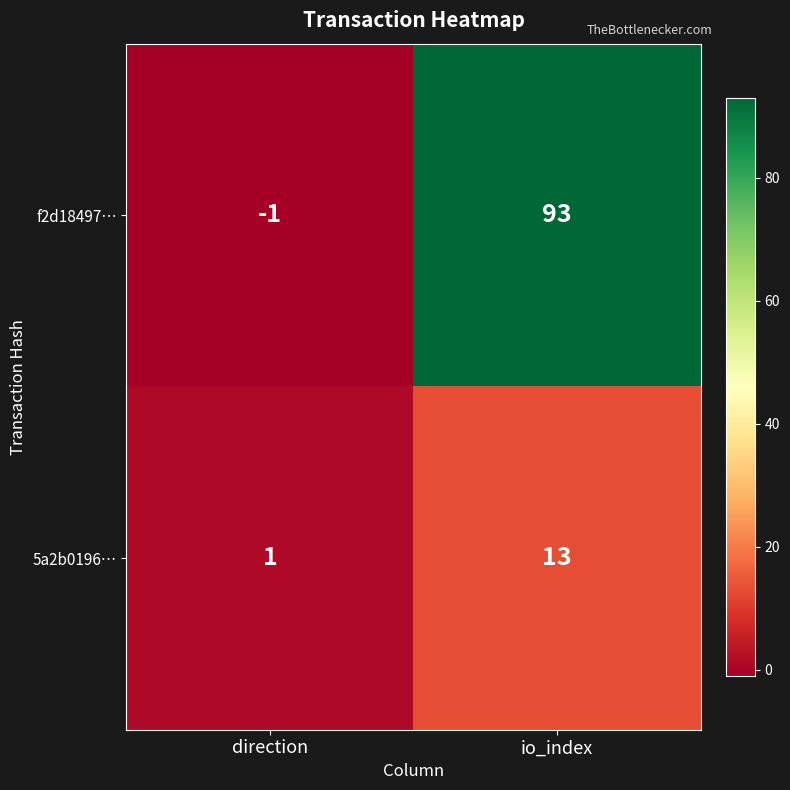

Reading left to right, list all the values displayed in this chart.

f2d18497…: -1	93
5a2b0196…: 1	13